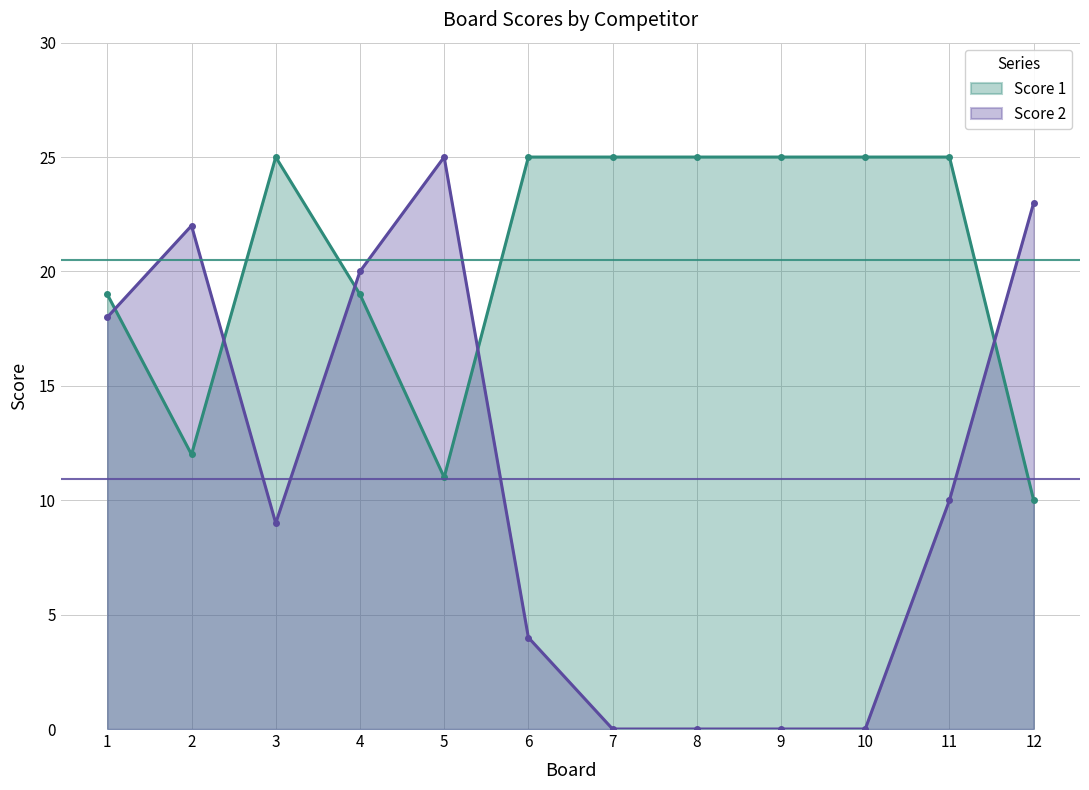

The value of Score 1 at 7 is 25. True or false?

True